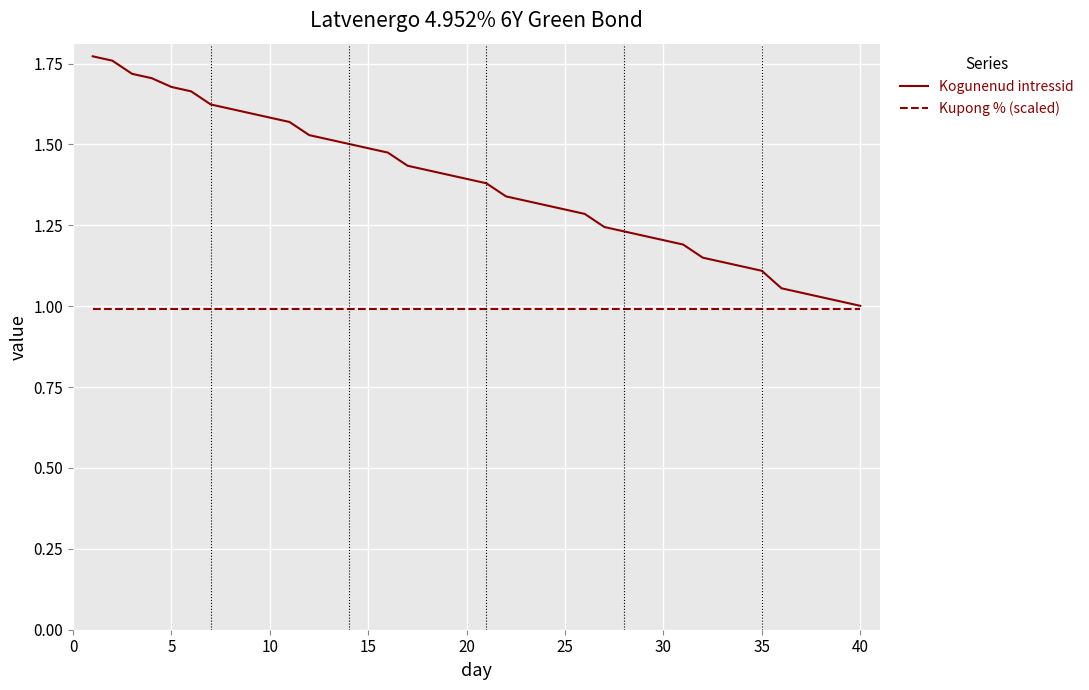

Which series has the largest range (max minus min)?

Kogunenud intressid